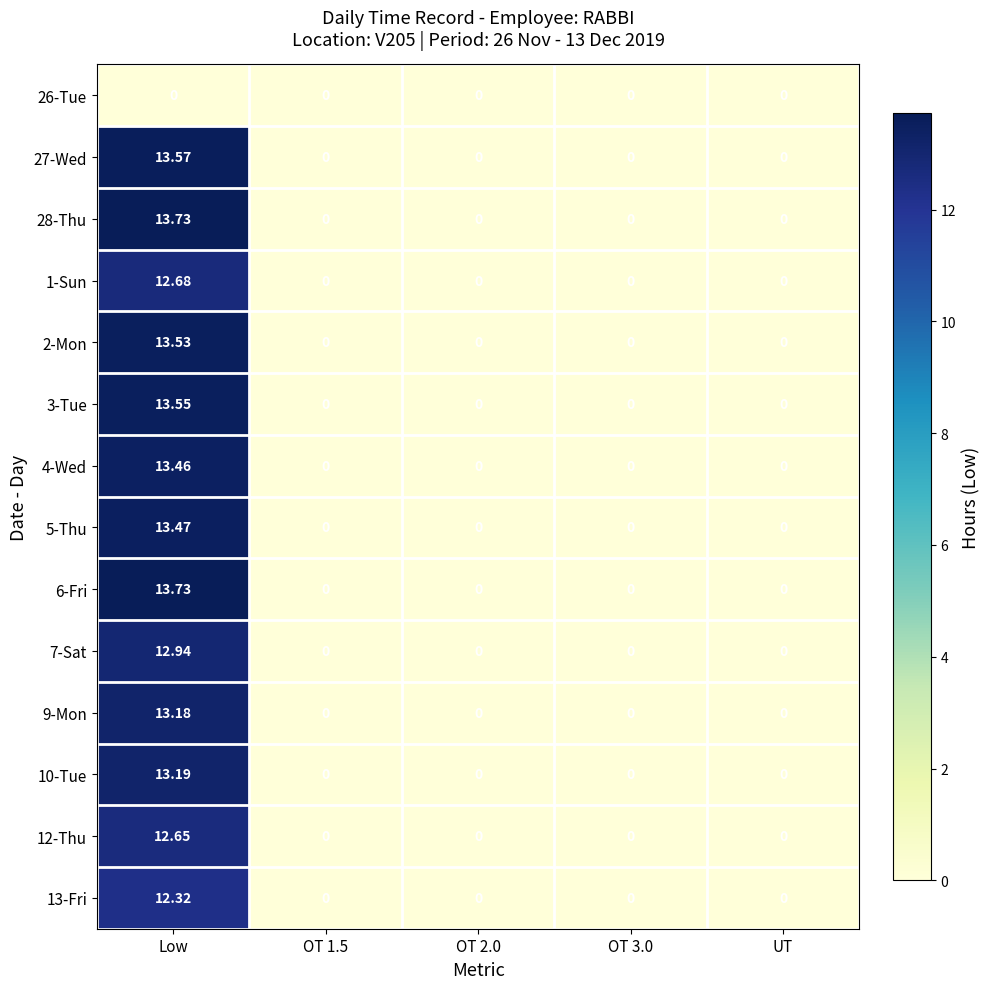

Which category has the highest value in the 3-Tue series?

Low